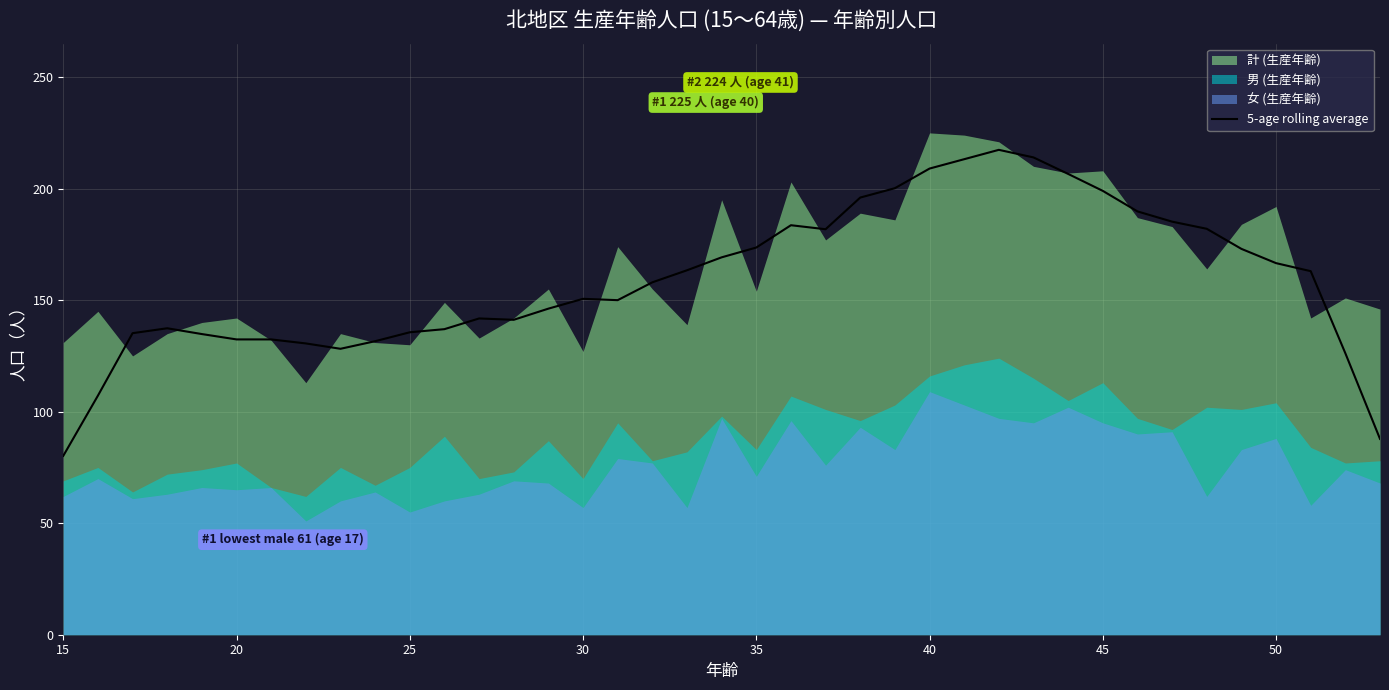

What is the average value?

159.3